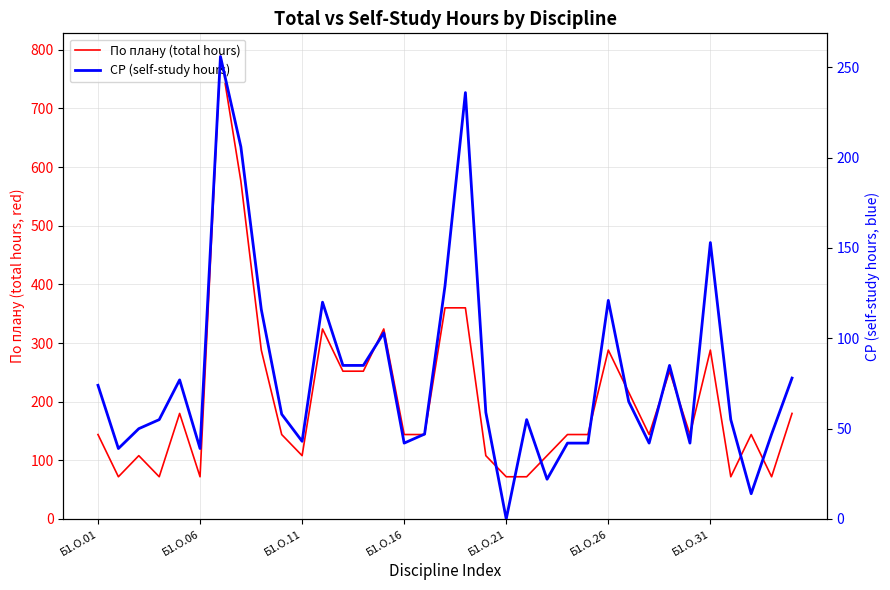

At how many categories does at least one series exceed 569?

2